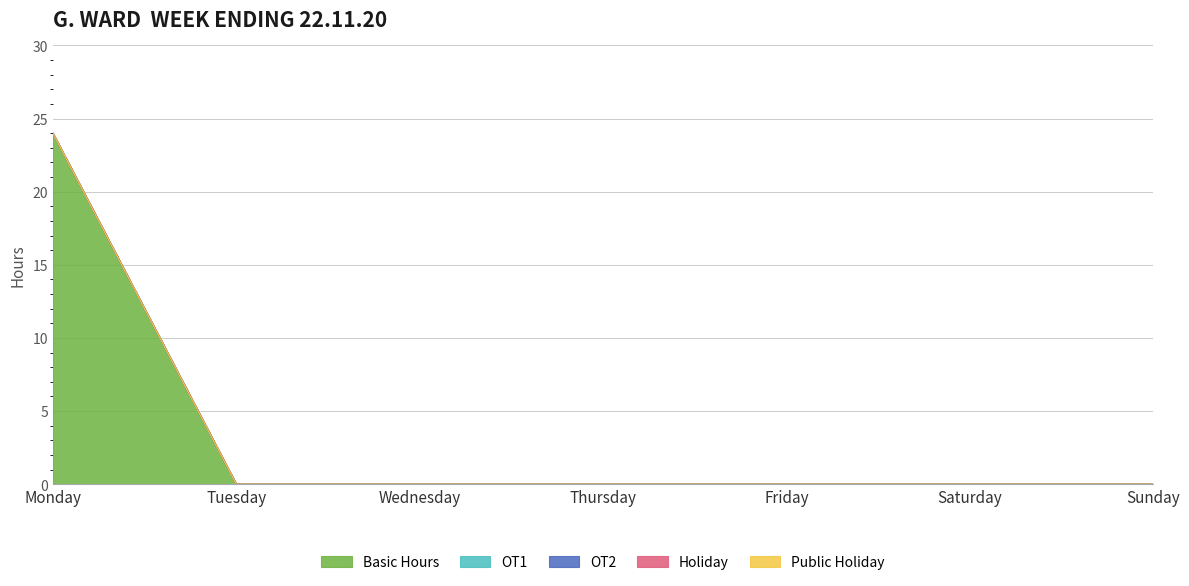

Which category has the lowest value across all series?

Tuesday